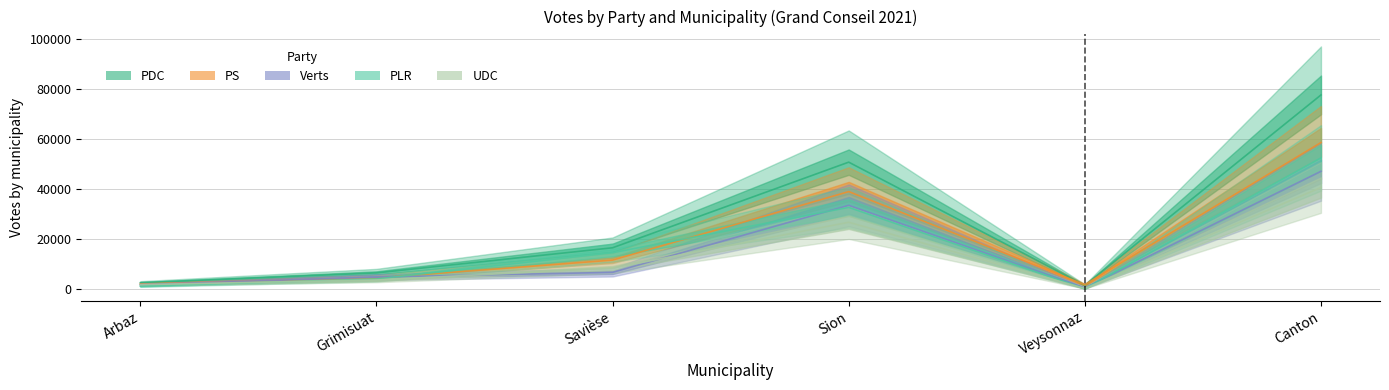

True or false: Verts and UDC cross at least once.

True